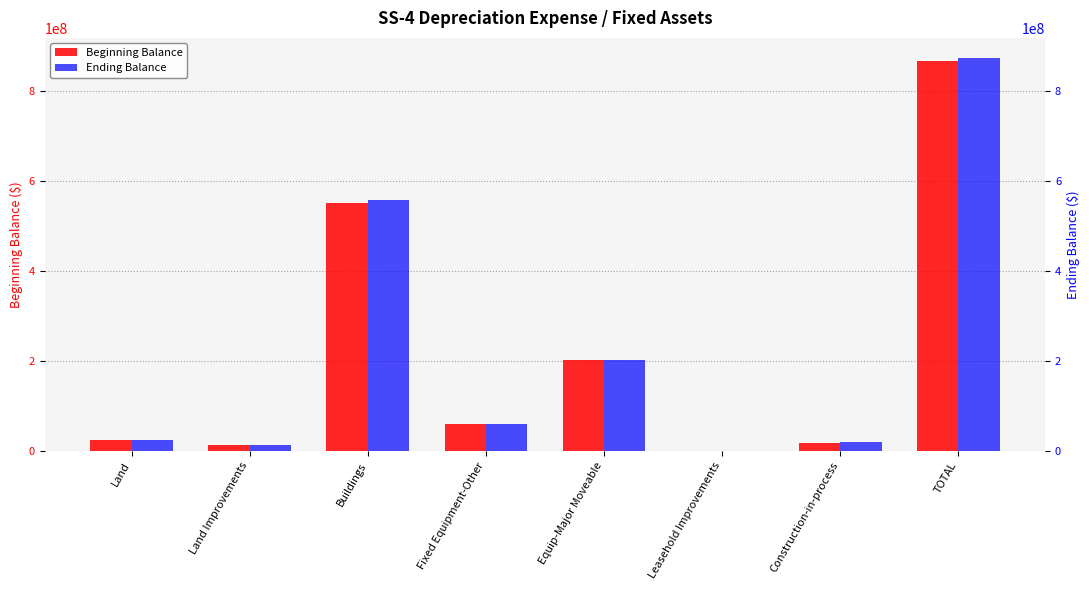

Which series has the largest range (max minus min)?

Ending Balance